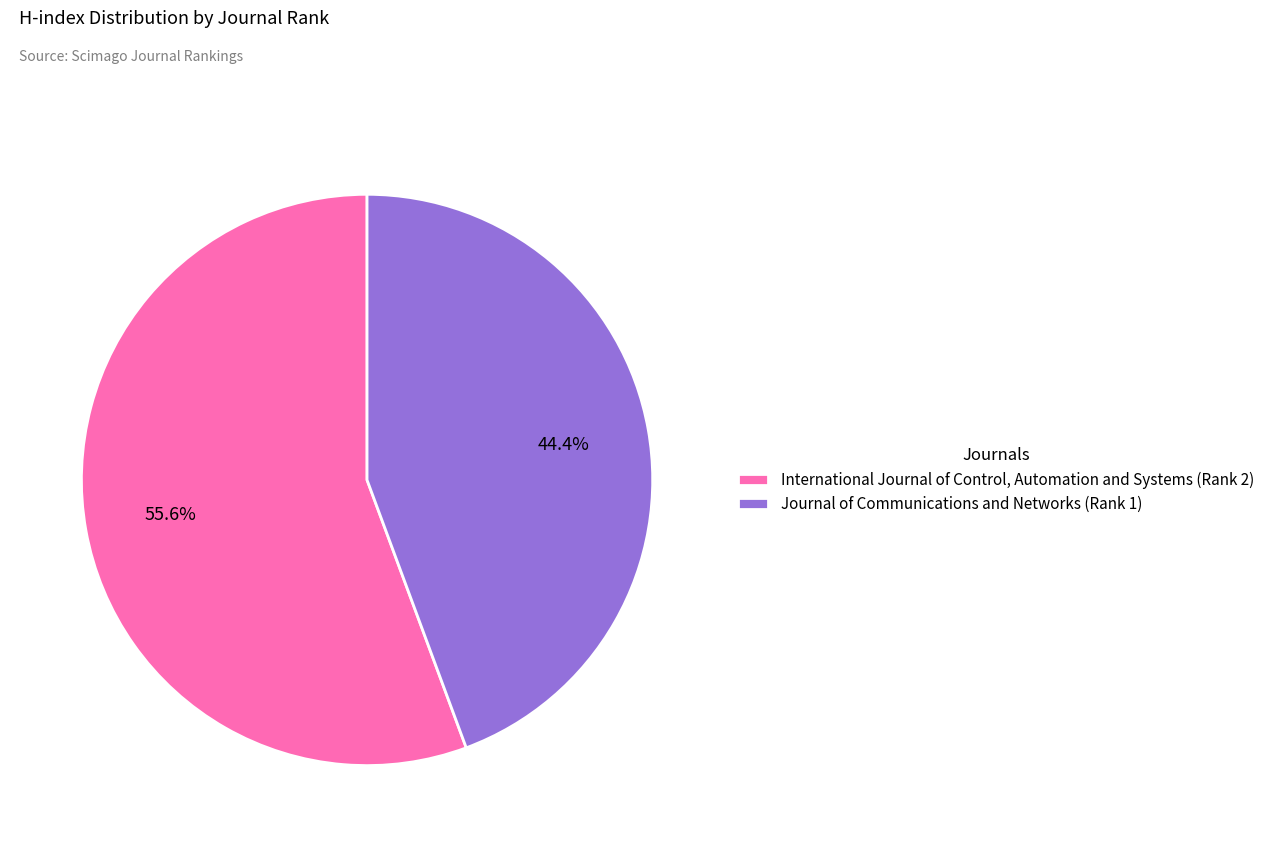

What is the majority slice?

International Journal of Control, Automation and Systems (Rank 2)